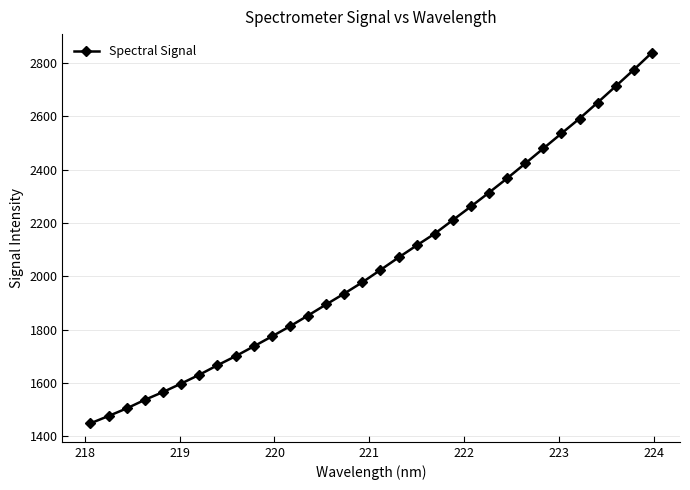

How many series are shown in this chart?

1